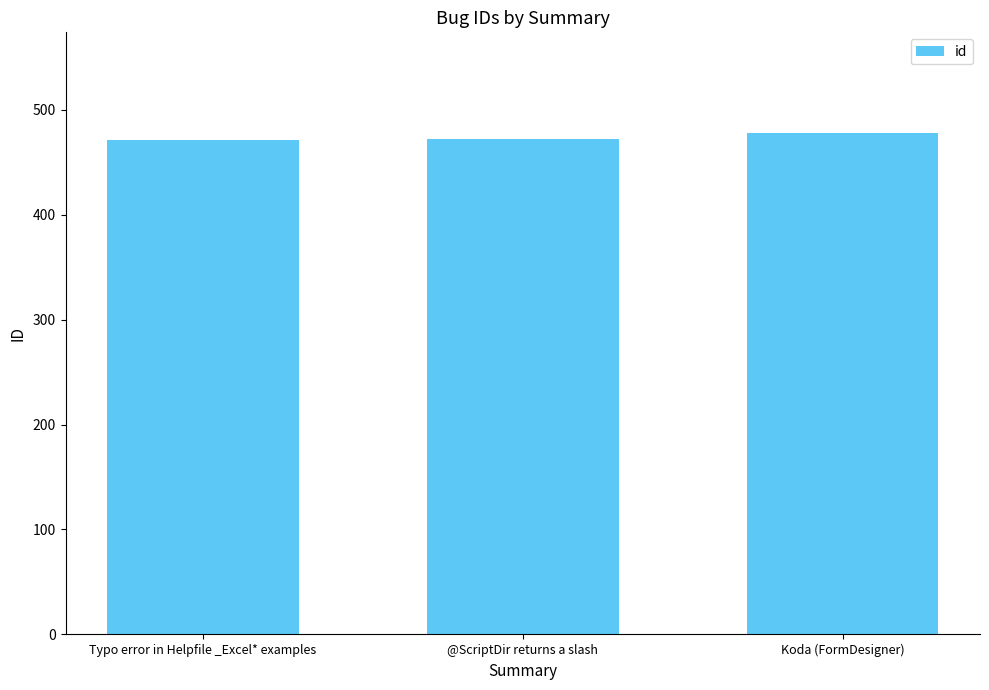

What is the change in value from @ScriptDir returns a slash to Koda (FormDesigner)?

+6